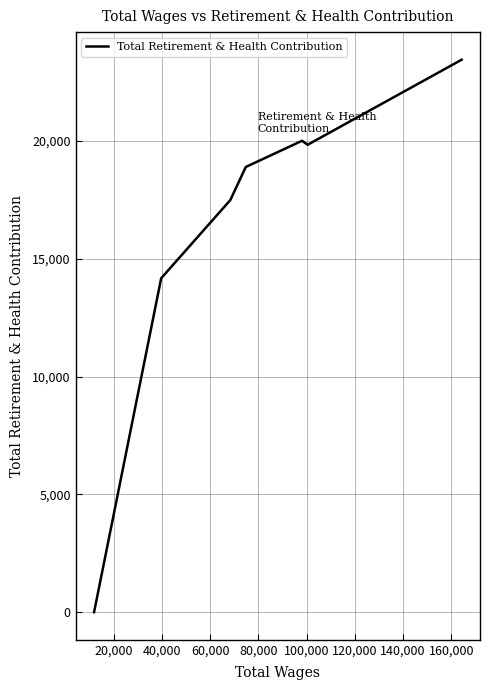

What is the average value?

16267